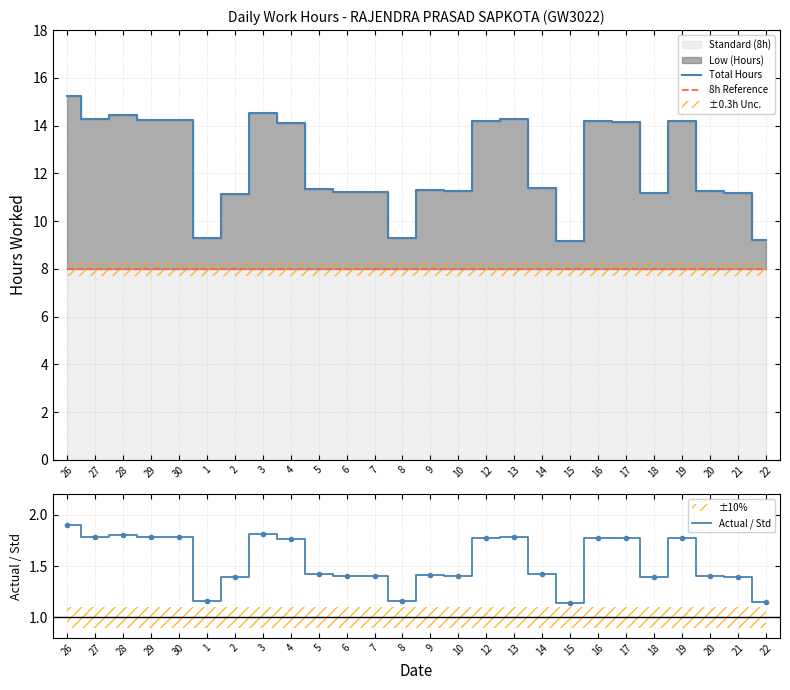

True or false: 8h Reference and Total Hours intersect in this chart.

False